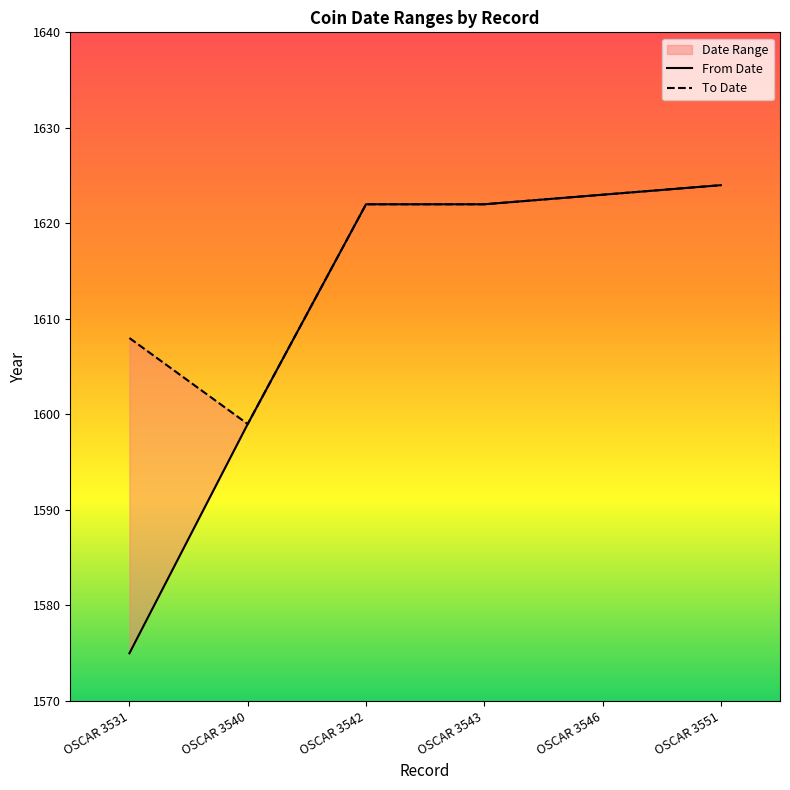

What is the minimum value shown in the chart?

1575